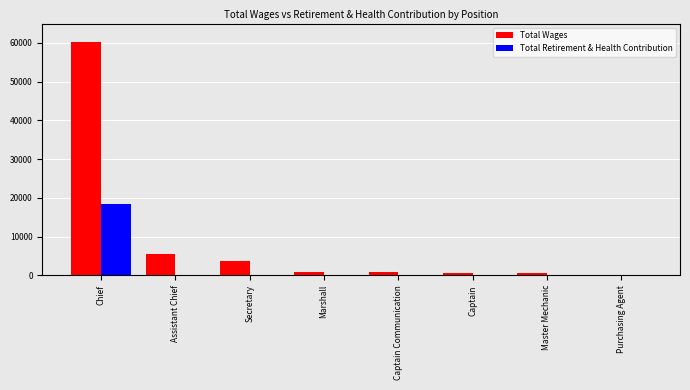

At which category is the sum across all series the highest?

Chief